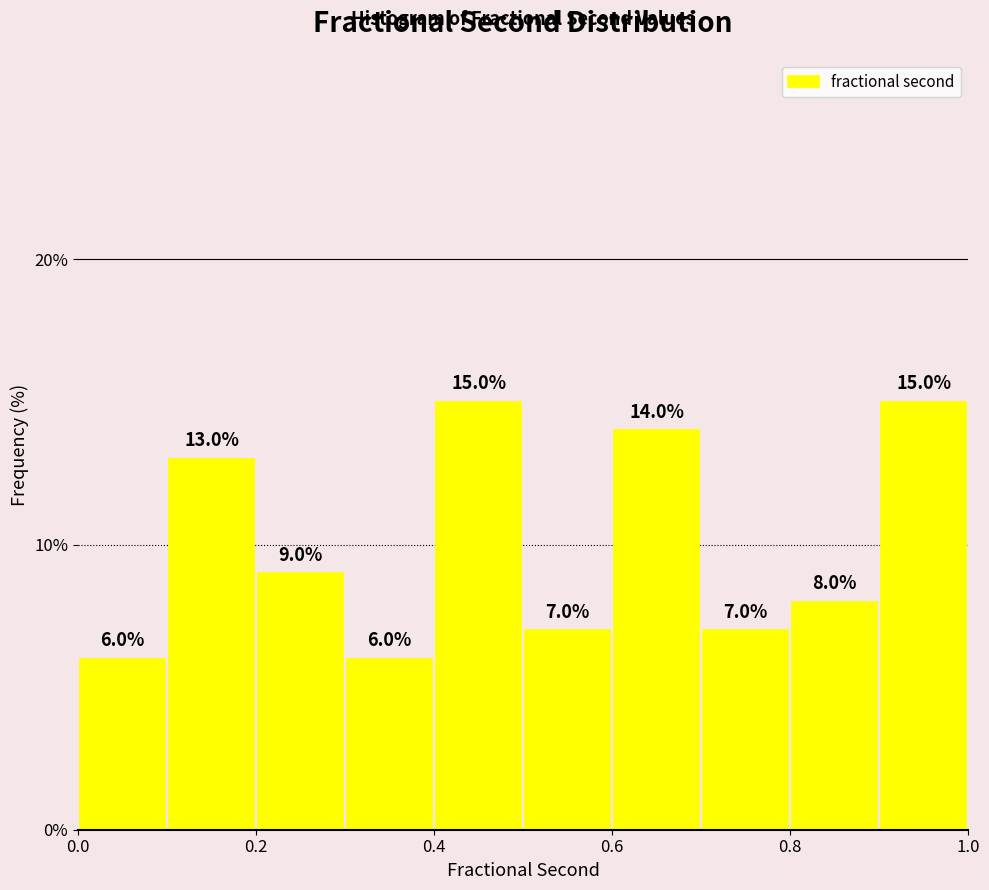

Reading left to right, list every bar in this chart as the range it spans on the x-axis followed by its height.

0.0 to 0.1: 6.0
0.1 to 0.2: 13.0
0.2 to 0.3: 9.0
0.3 to 0.4: 6.0
0.4 to 0.5: 15.0
0.5 to 0.6: 7.0
0.6 to 0.7: 14.0
0.7 to 0.8: 7.0
0.8 to 0.9: 8.0
0.9 to 1.0: 15.0